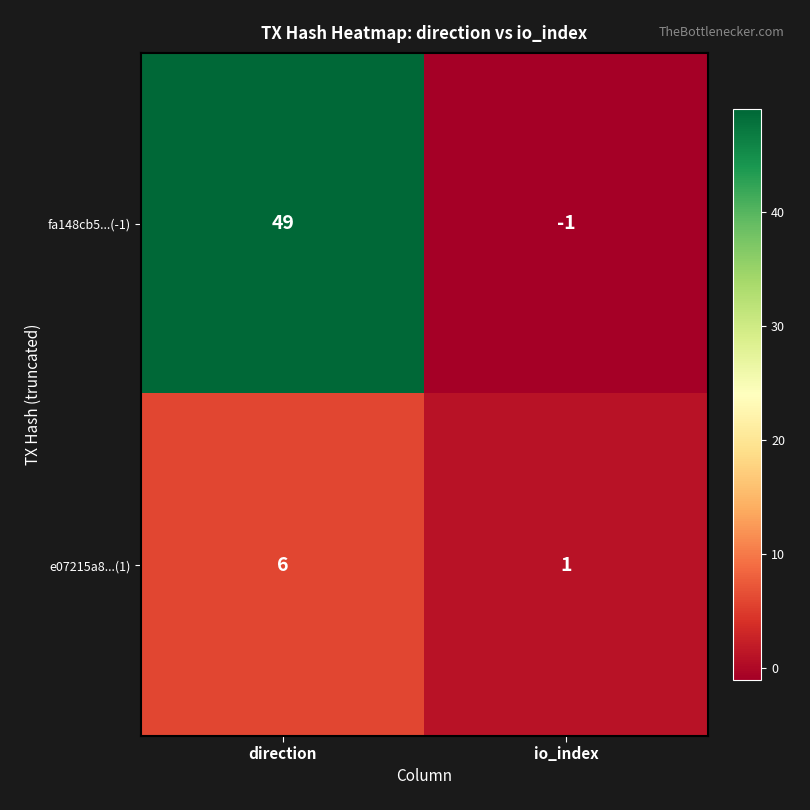

Between direction and io_index, which series saw the biggest shift?

fa148cb5...(-1)